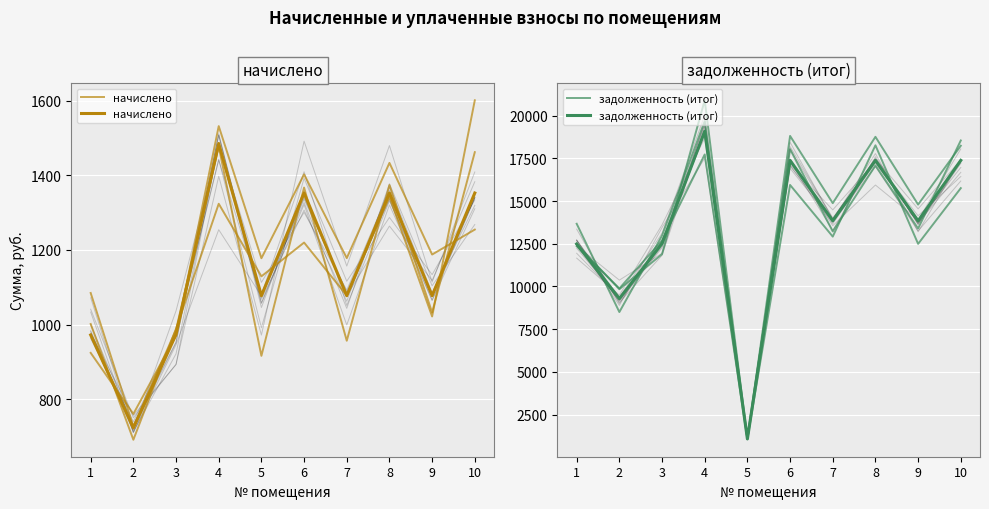

Rank the series by their average value, from lowest to highest.

начислено, задолженность (итог)